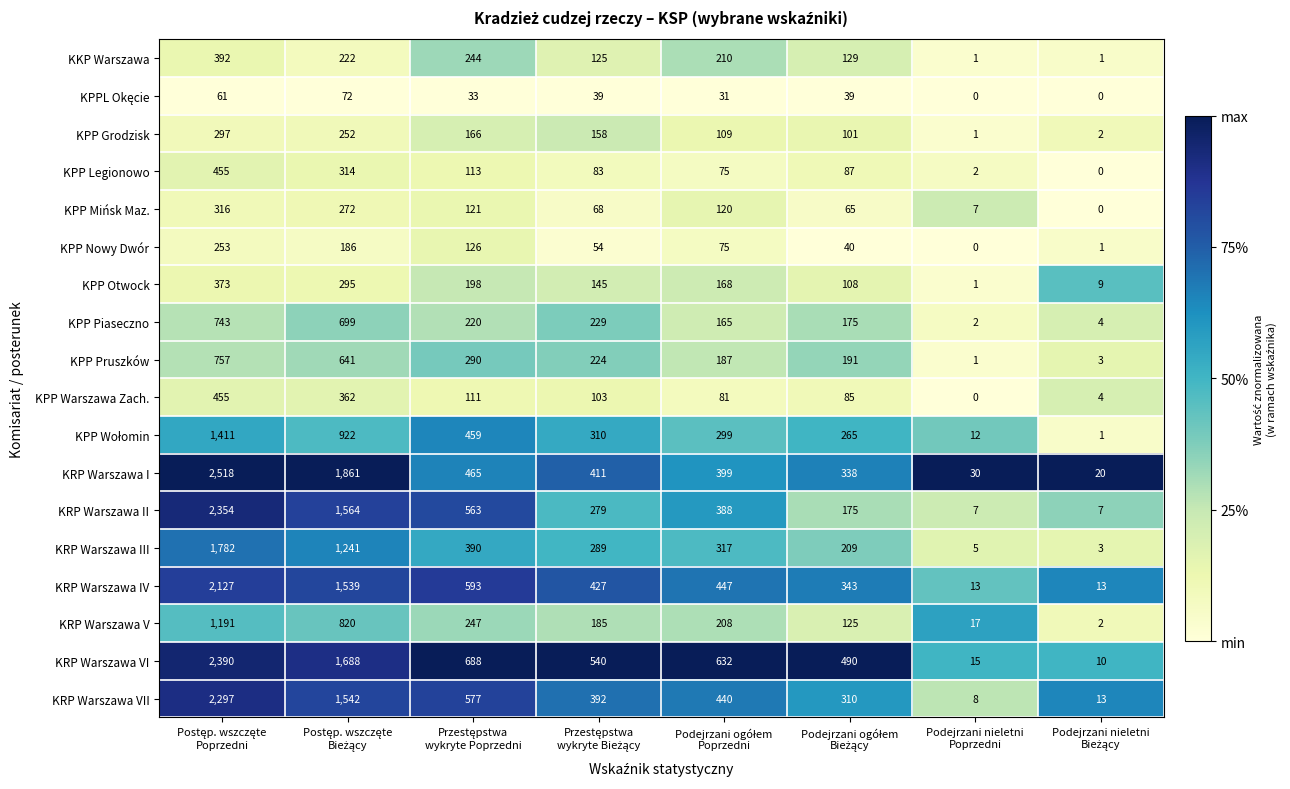

What is the average value of the KRP Warszawa II series?

667